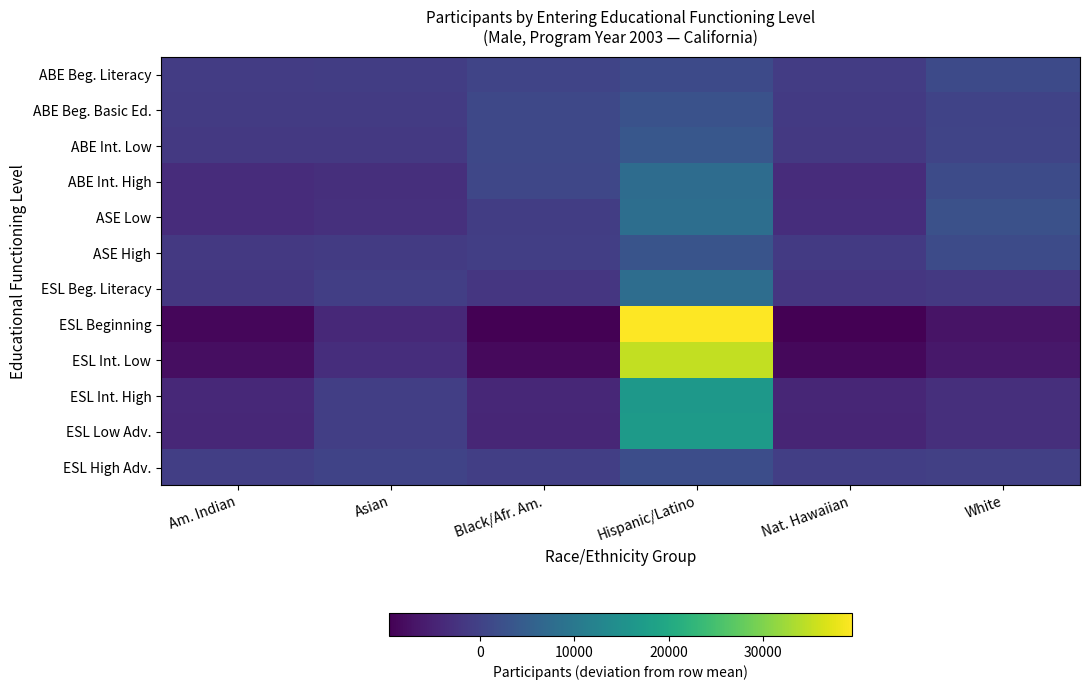

Reading left to right, extract all data points from this chart.

ABE Beg. Literacy: Am. Indian=-989.0	Asian=-859.0	Black/Afr. Am.=304.0	Hispanic/Latino=1246.0	Nat. Hawaiian=-968.0	White=1266.0
ABE Beg. Basic Ed.: Am. Indian=-1255.7	Asian=-1224.7	Black/Afr. Am.=870.3	Hispanic/Latino=2706.3	Nat. Hawaiian=-1290.7	White=194.3
ABE Int. Low: Am. Indian=-1625.8	Asian=-1500.8	Black/Afr. Am.=968.2	Hispanic/Latino=3538.2	Nat. Hawaiian=-1646.8	White=267.2
ABE Int. High: Am. Indian=-3455.2	Asian=-3148.2	Black/Afr. Am.=819.8	Hispanic/Latino=7692.8	Nat. Hawaiian=-3458.2	White=1548.8
ASE Low: Am. Indian=-3559.7	Asian=-2937.7	Black/Afr. Am.=-798.7	Hispanic/Latino=8110.3	Nat. Hawaiian=-3207.7	White=2393.3
ASE High: Am. Indian=-1474.3	Asian=-1190.3	Black/Afr. Am.=-608.3	Hispanic/Latino=3041.7	Nat. Hawaiian=-1355.3	White=1586.7
ESL Beg. Literacy: Am. Indian=-1827.7	Asian=-673.7	Black/Afr. Am.=-1940.7	Hispanic/Latino=7950.3	Nat. Hawaiian=-1992.7	White=-1515.7
ESL Beginning: Am. Indian=-8883.7	Asian=-4091.7	Black/Afr. Am.=-9602.7	Hispanic/Latino=39529.3	Nat. Hawaiian=-9742.7	White=-7208.7
ESL Int. Low: Am. Indian=-7916.8	Asian=-3209.8	Black/Afr. Am.=-8579.8	Hispanic/Latino=34956.2	Nat. Hawaiian=-8678.8	White=-6570.8
ESL Int. High: Am. Indian=-3993.5	Asian=-578.5	Black/Afr. Am.=-4346.5	Hispanic/Latino=16465.5	Nat. Hawaiian=-4389.5	White=-3157.5
ESL Low Adv.: Am. Indian=-4267.7	Asian=-529.7	Black/Afr. Am.=-4544.7	Hispanic/Latino=17032.3	Nat. Hawaiian=-4568.7	White=-3121.7
ESL High Adv.: Am. Indian=-594.2	Asian=229.8	Black/Afr. Am.=-607.2	Hispanic/Latino=1903.8	Nat. Hawaiian=-615.2	White=-317.2